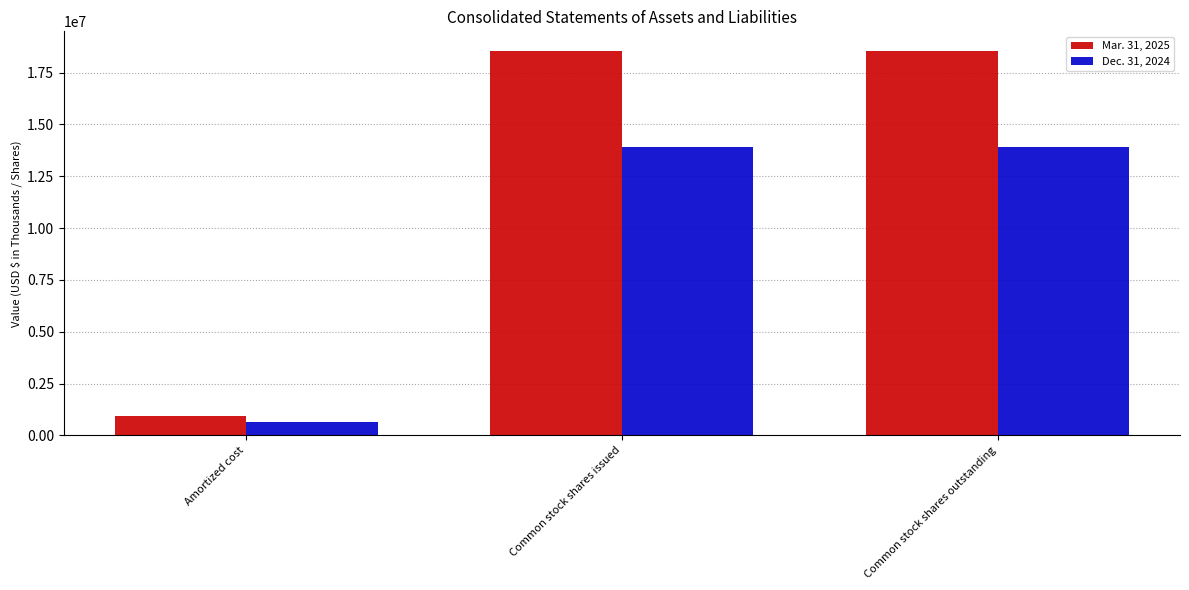

What are all the series names shown in the legend?

Mar. 31, 2025, Dec. 31, 2024